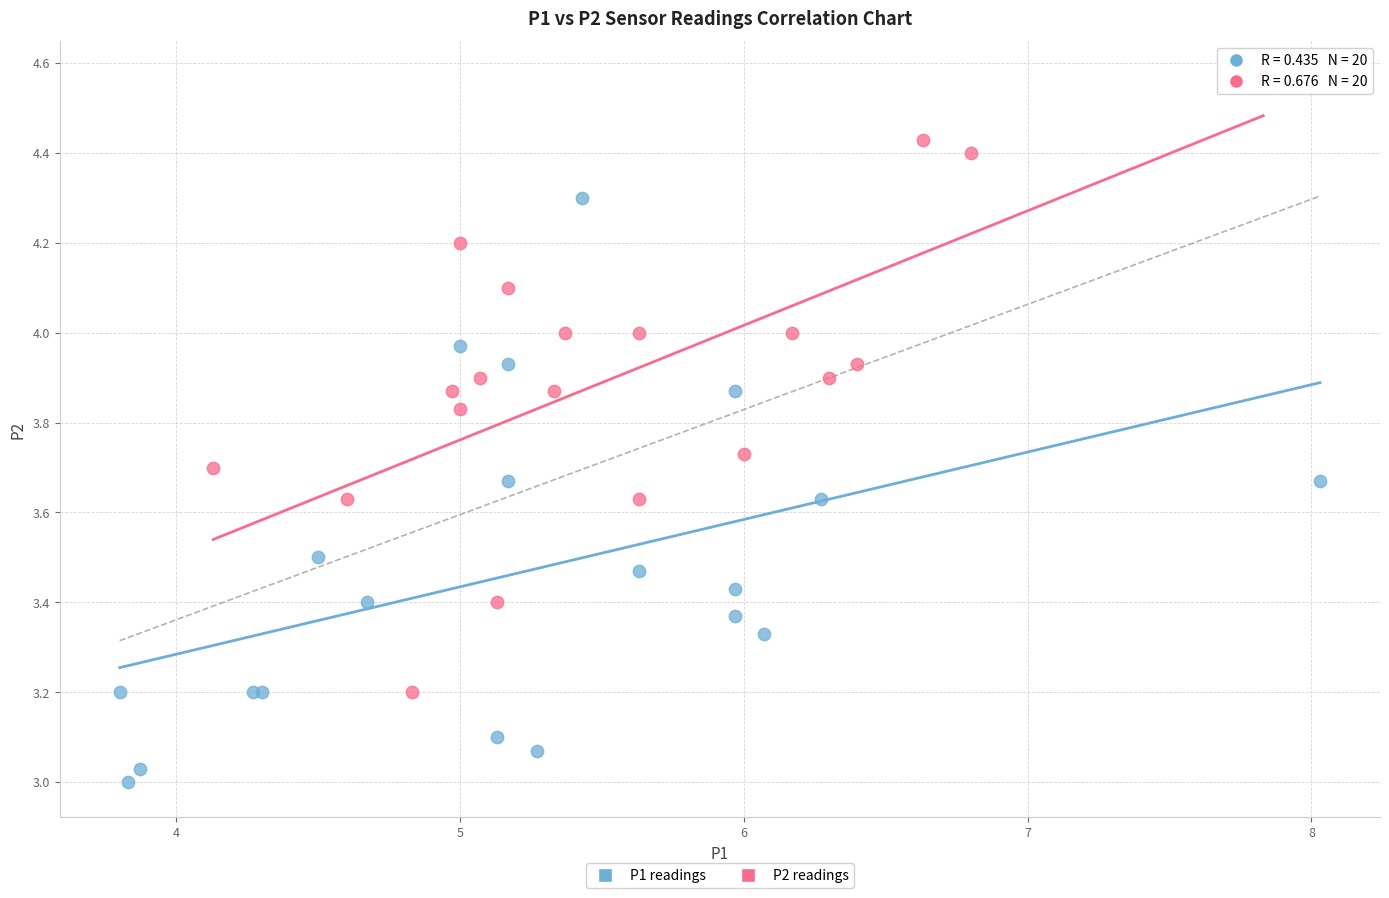

Which series reaches the maximum Y coordinate?

P2 readings